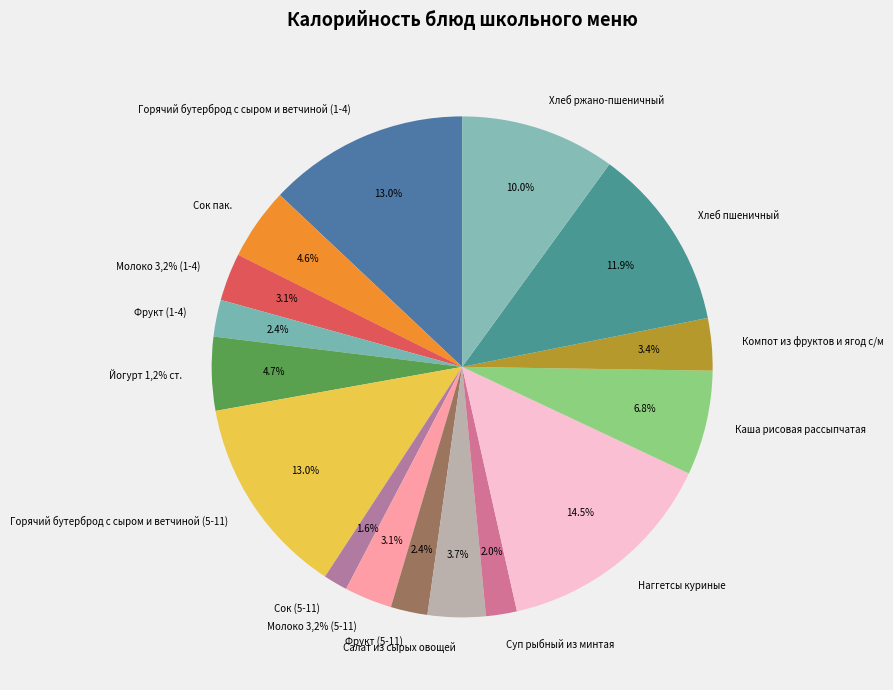

What is the change in value from Горячий бутерброд с сыром и ветчиной (1-4) to Молоко 3,2% (1-4)?

-195.9